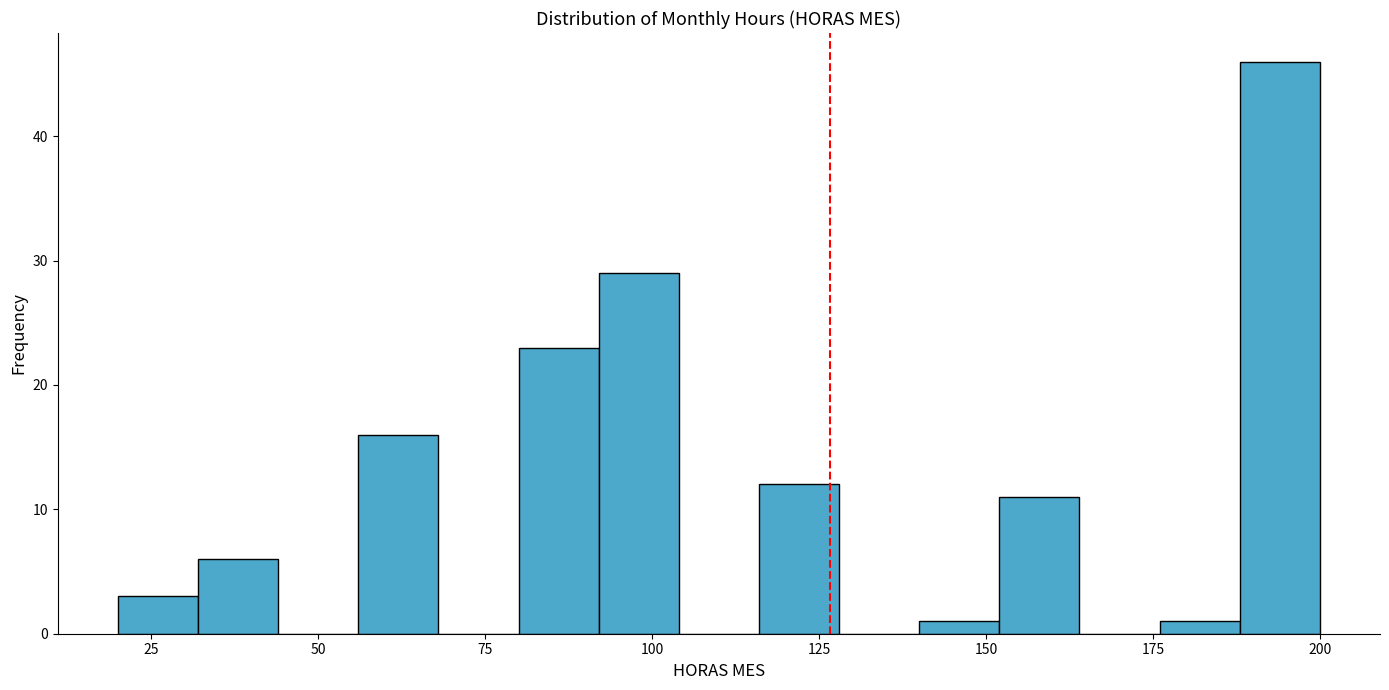

Around what value on the x-axis is the tallest bar? Give the approximate position of its centre, as read against the axis.

195